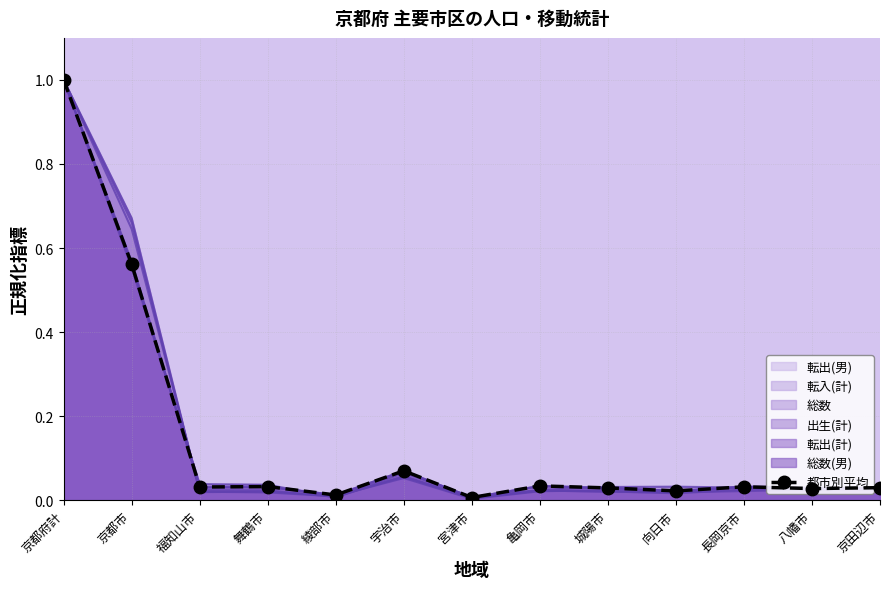

At which category does the data reach its first local peak?

舞鶴市